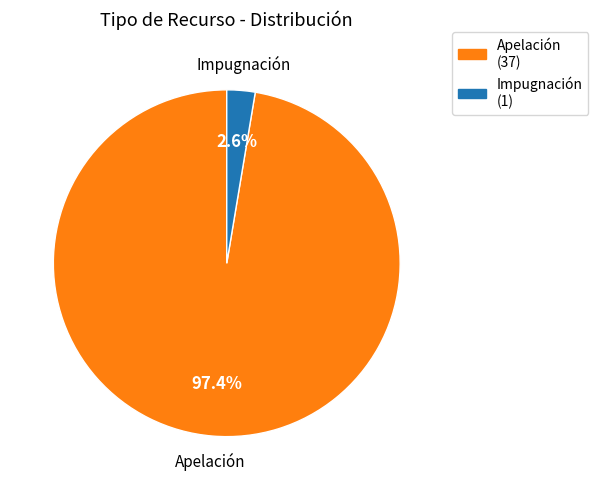

Which category has the biggest portion of the pie?

Apelación